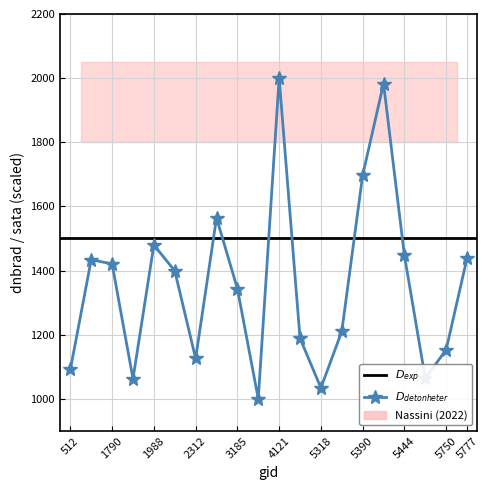

What is the change in value from 1988 to 3185?

-136.1